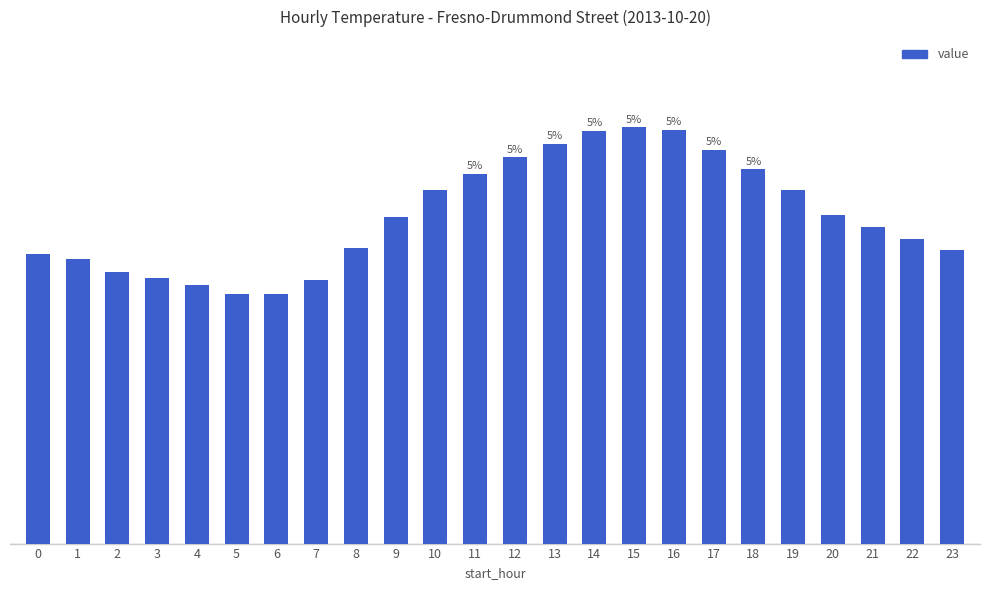

The value at 1 is 82.8. True or false?

False